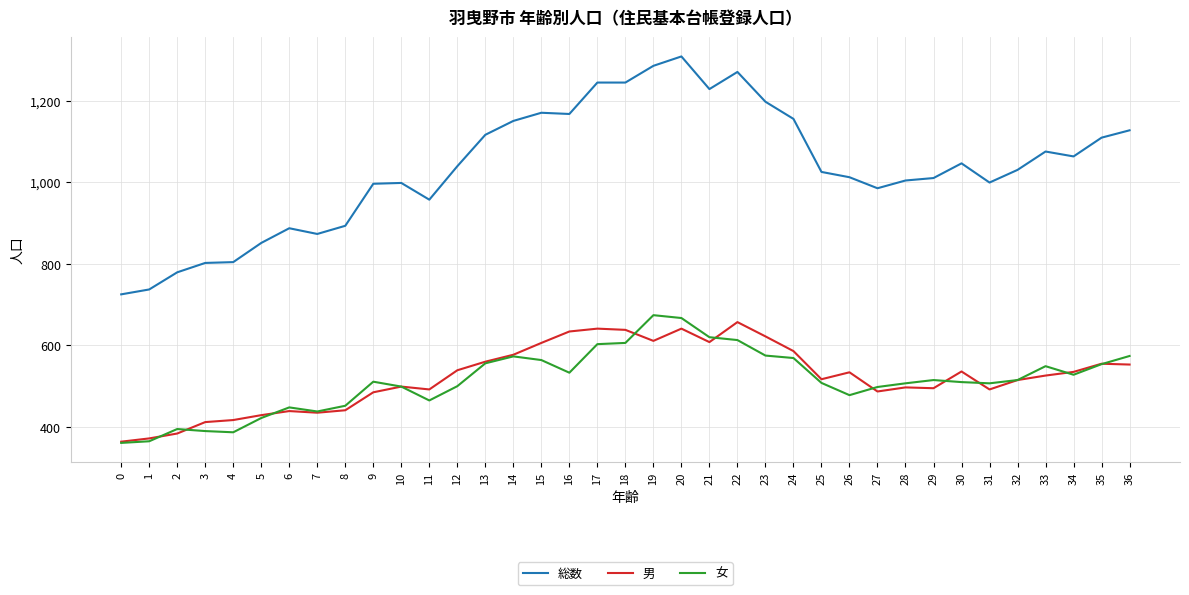

What is the total value across all series at 34?

2126